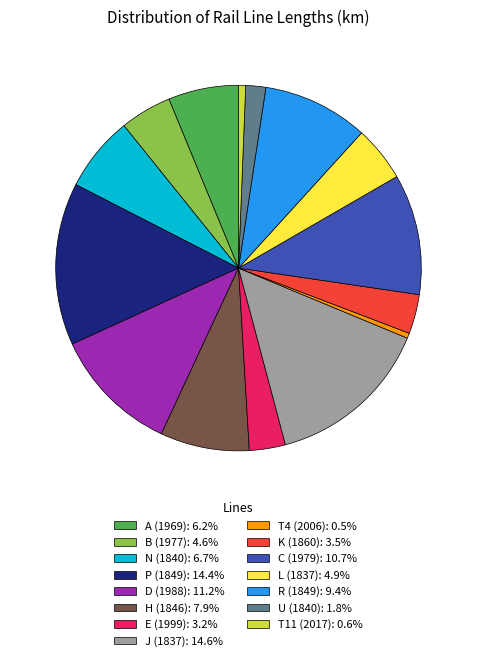

Is there a majority slice in this chart?

No